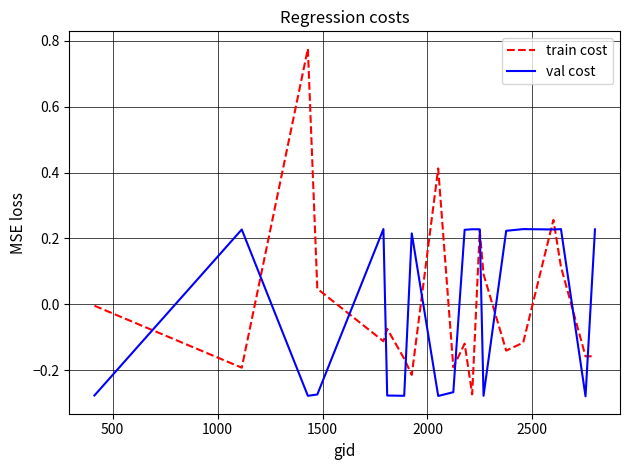

True or false: train cost and val cost cross at least once.

True